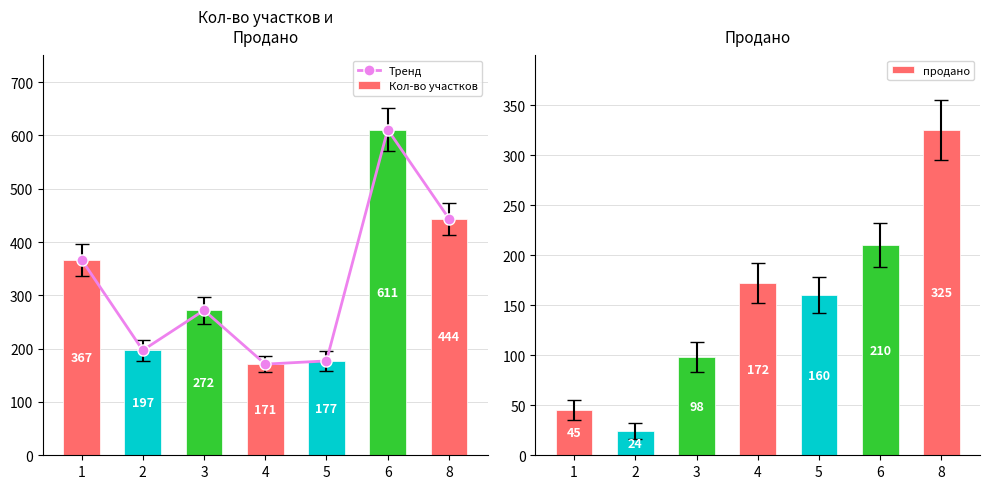

How many groups of bars are there?

7